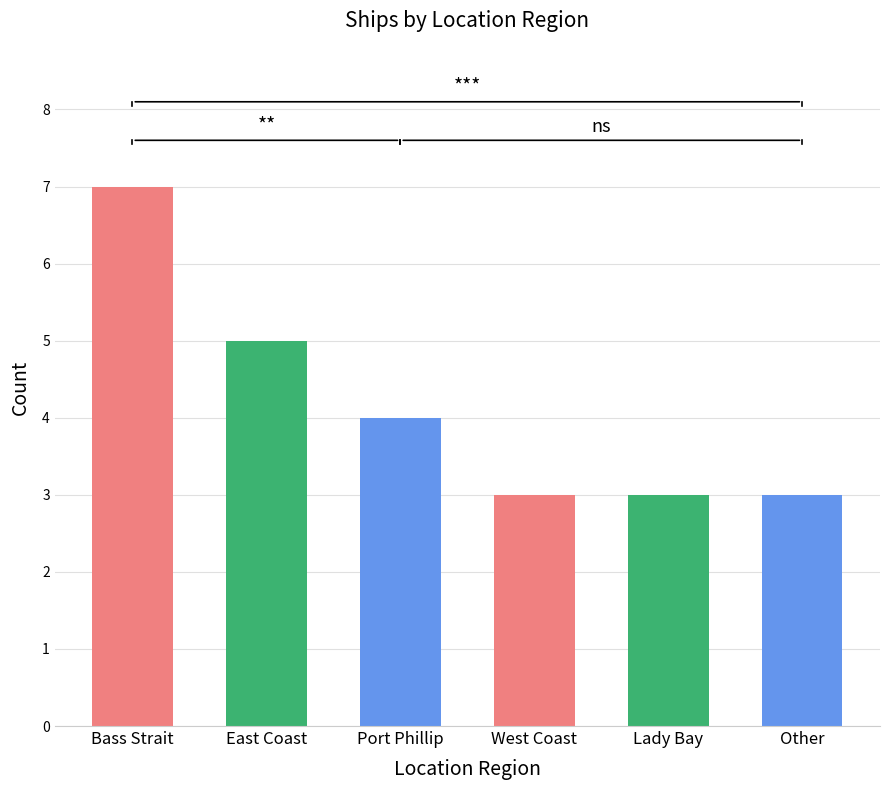

Count the number of data series in this chart.

1